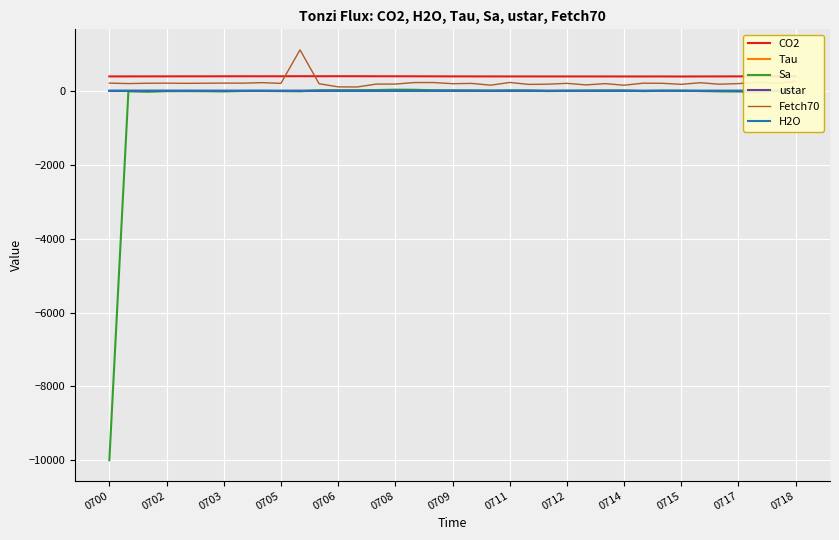

What is the smallest value displayed?

-9999.0